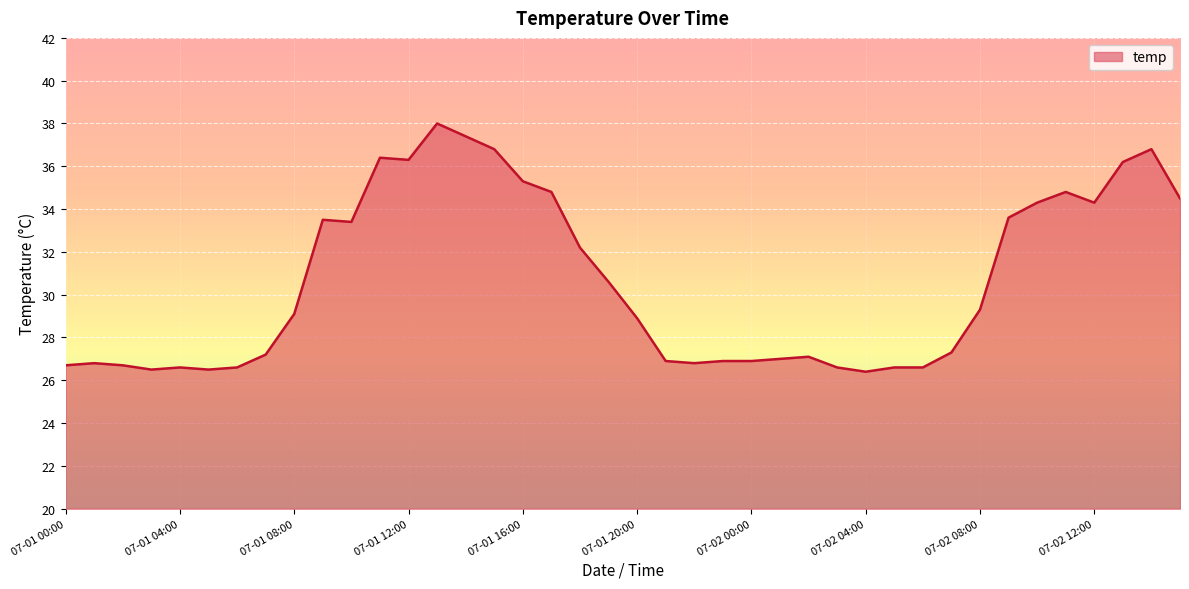

What is the minimum value shown in the chart?

26.4